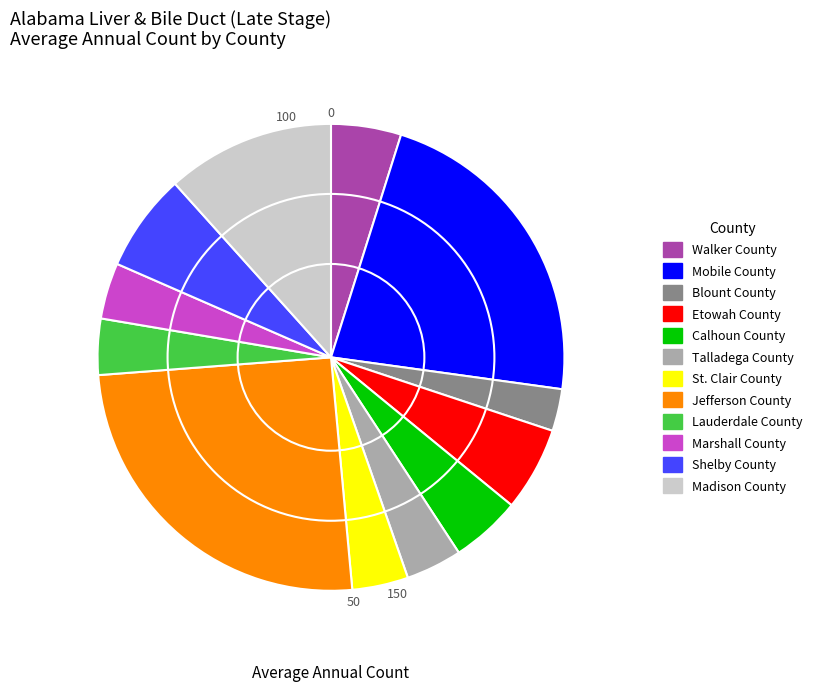

Which slice is the smallest?

Blount County